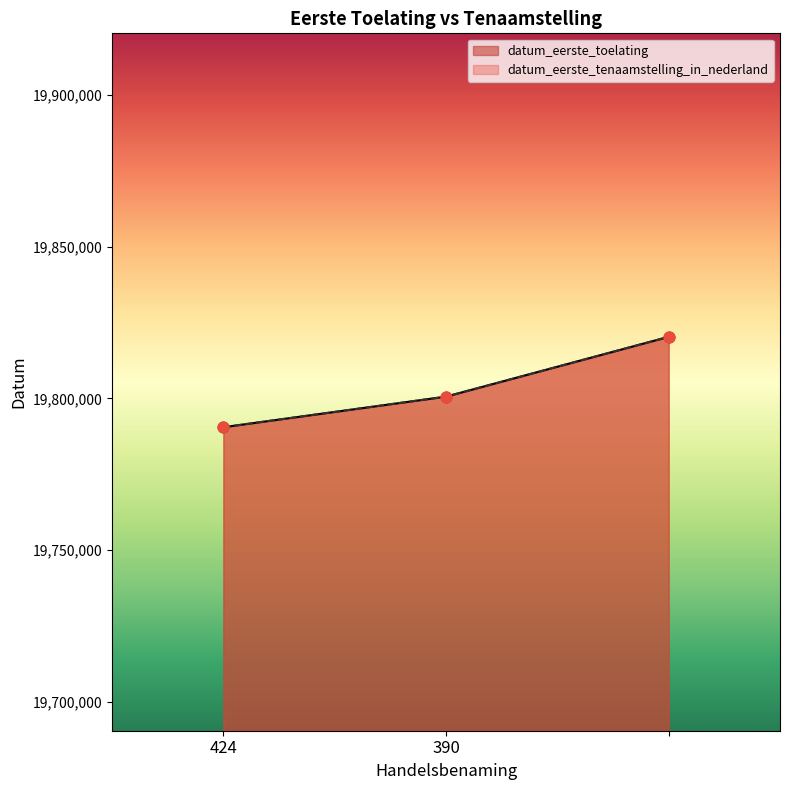

Which series contains the lowest Y value?

datum_eerste_toelating